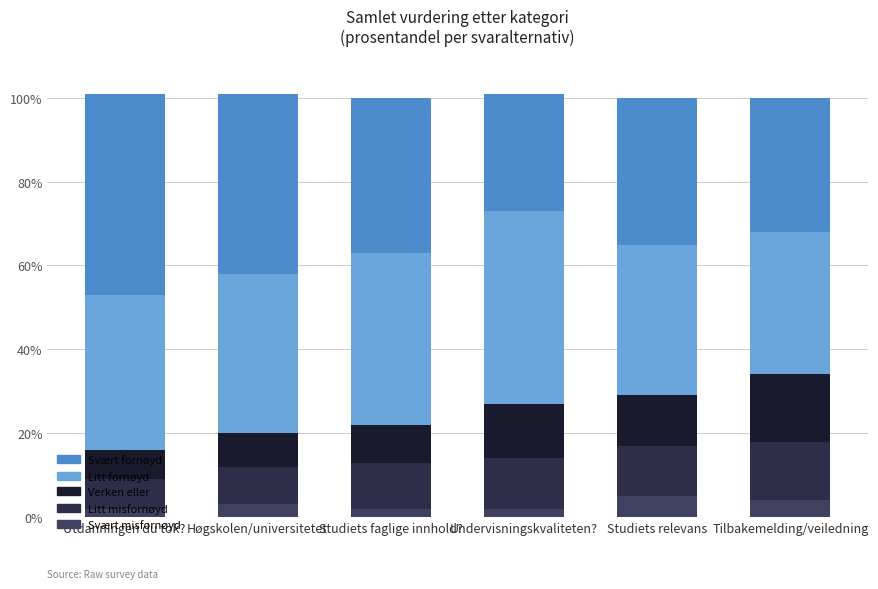

How many series are shown in this chart?

5